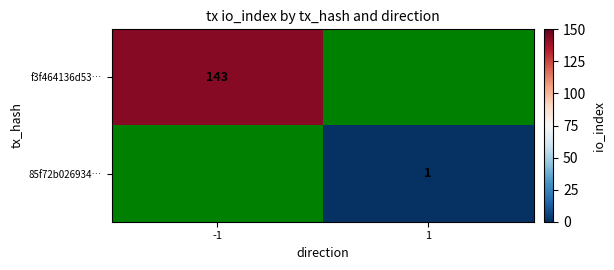

True or false: 85f72b026934… has a value of 1 at 1.

True